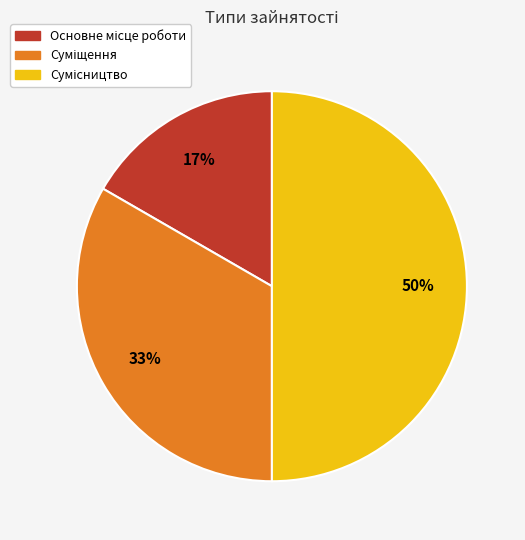

To the nearest percent, what is the average slice percentage?

33%